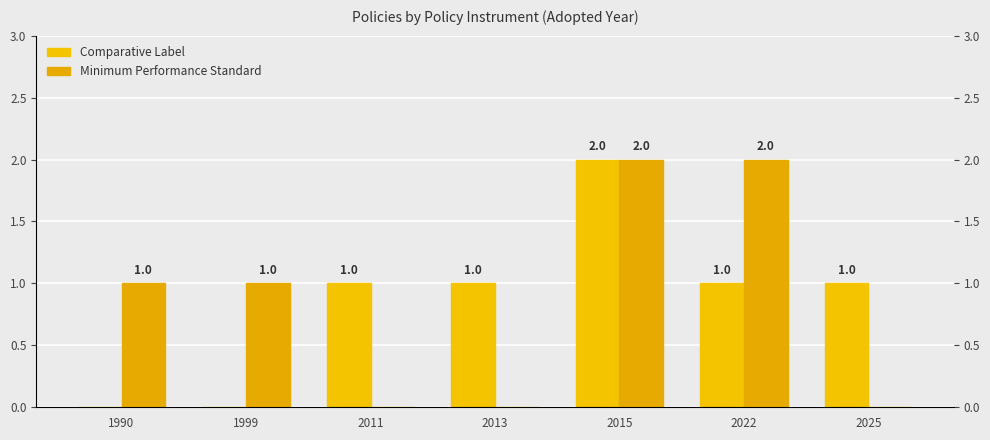

How many Comparative Label values are between 0 and 1?

6